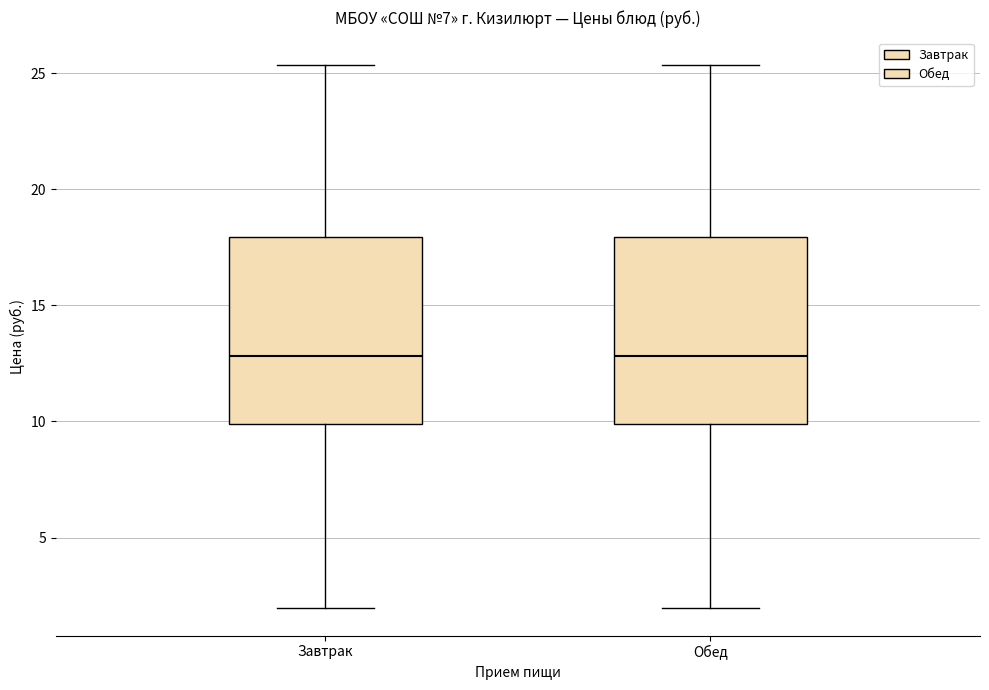

Where is the lower edge of the box for Обед on the y-axis? The values are not printed on the chart, so give them approximately, as read against the axis.

10.0